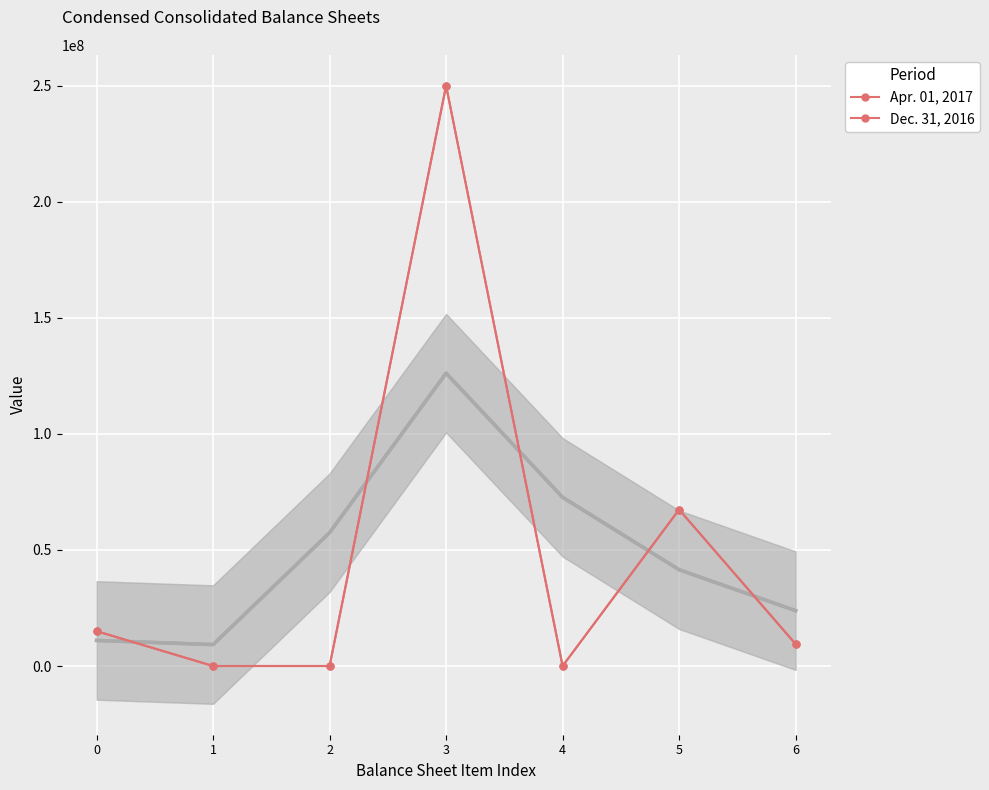

At which category does Dec. 31, 2016 reach its first local valley?

1